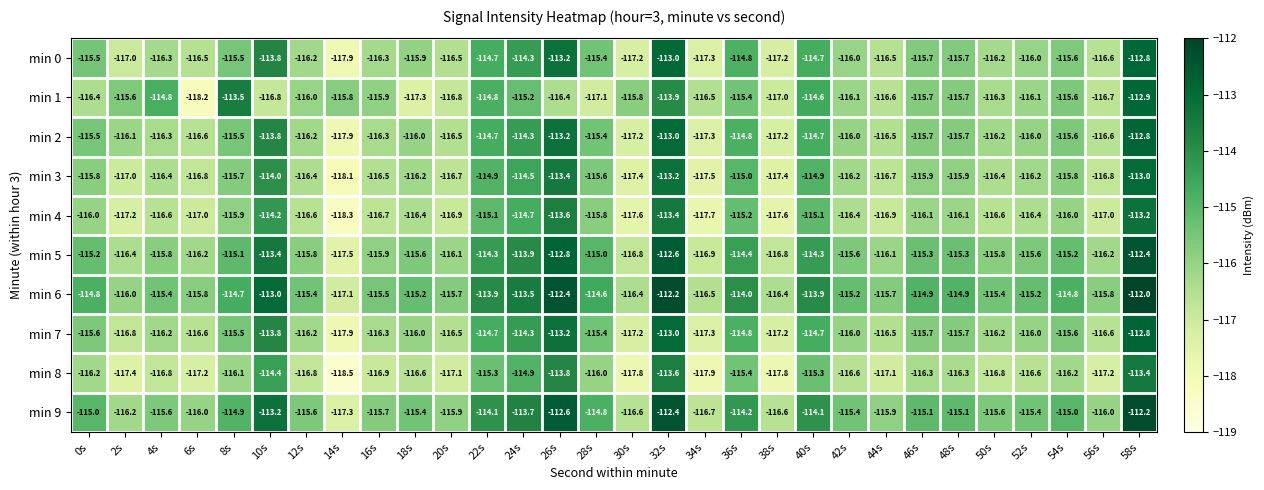

What is the total value across all series at 14s?

-1176.3